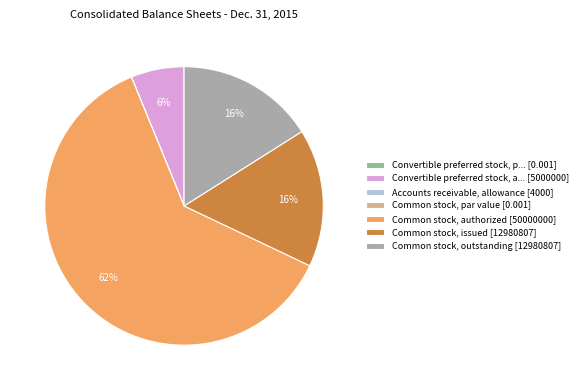

Is there any slice that represents more than half of the pie?

Yes